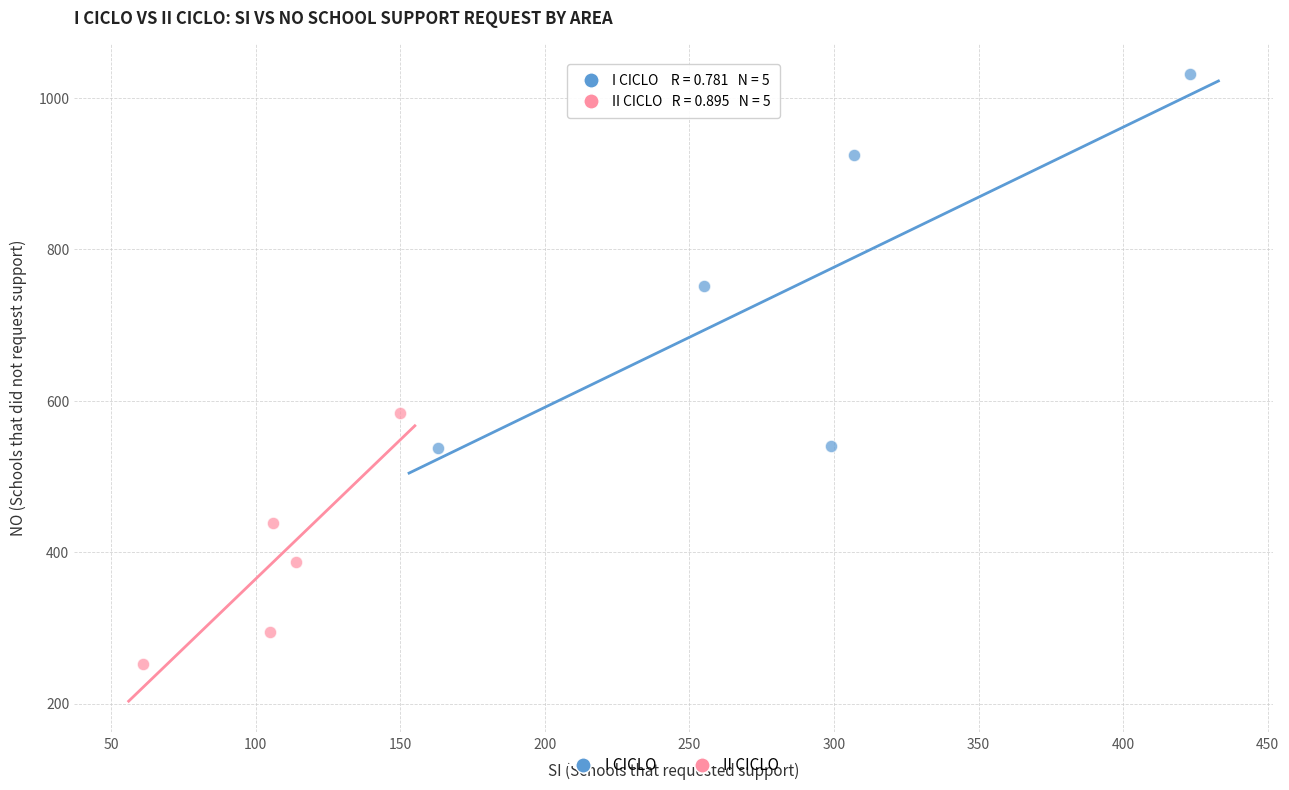

Which series has the largest Y range (max minus min)?

I CICLO